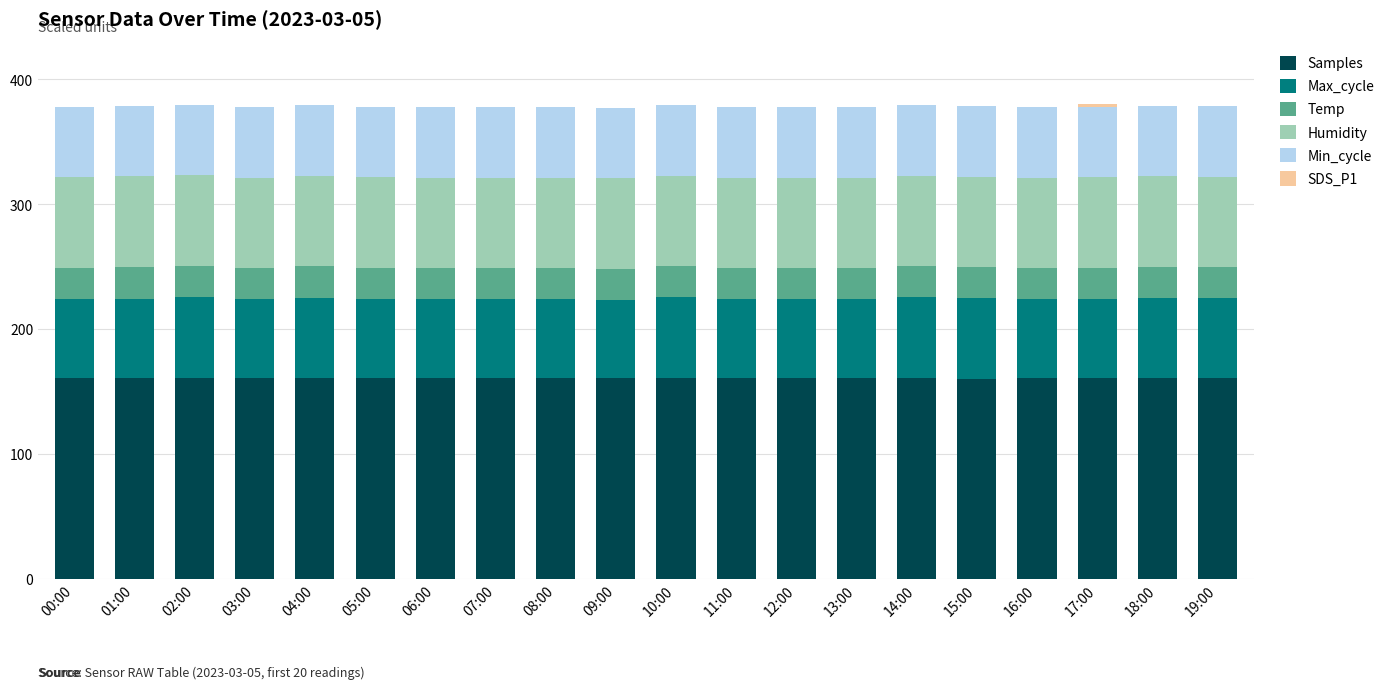

What is the highest value of the Samples series?

161.2